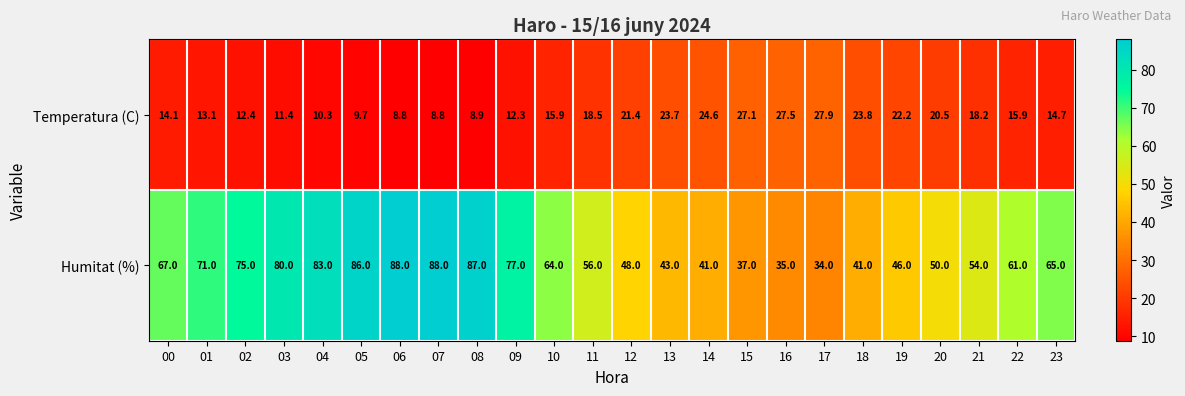

True or false: Temperatura (C) has a value of 8.1 at 09.

False